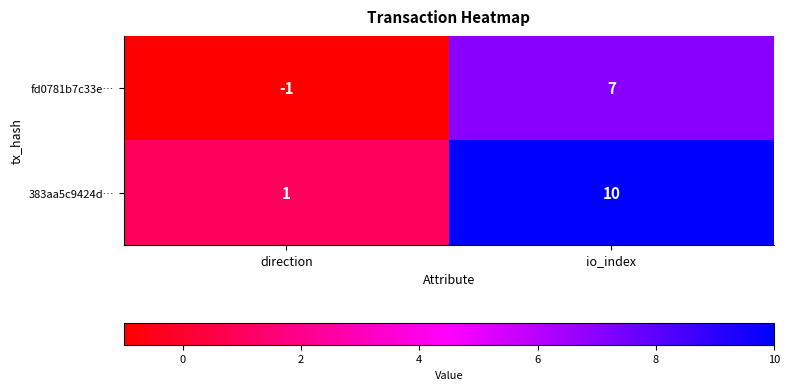

What is the difference between the 383aa5c9424d… values at io_index and direction?

9